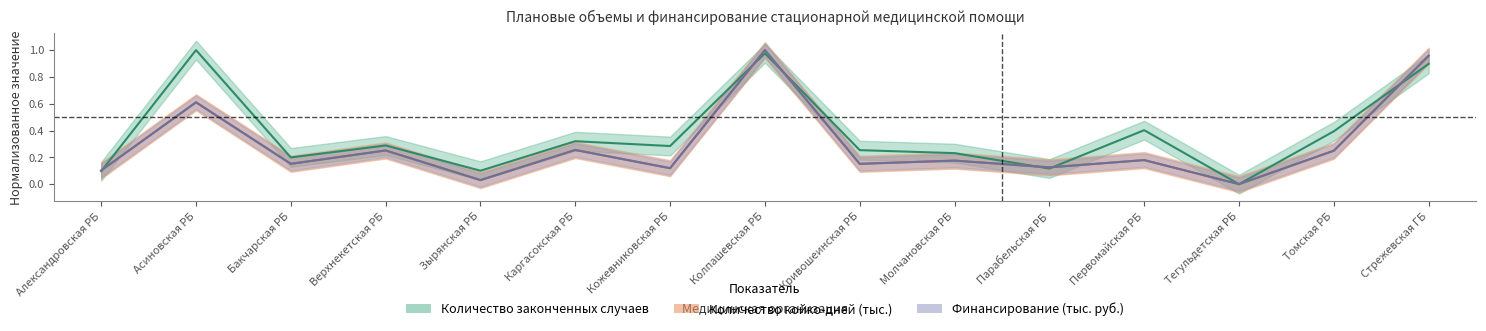

Does the chart display data point markers on the line(s)?

No